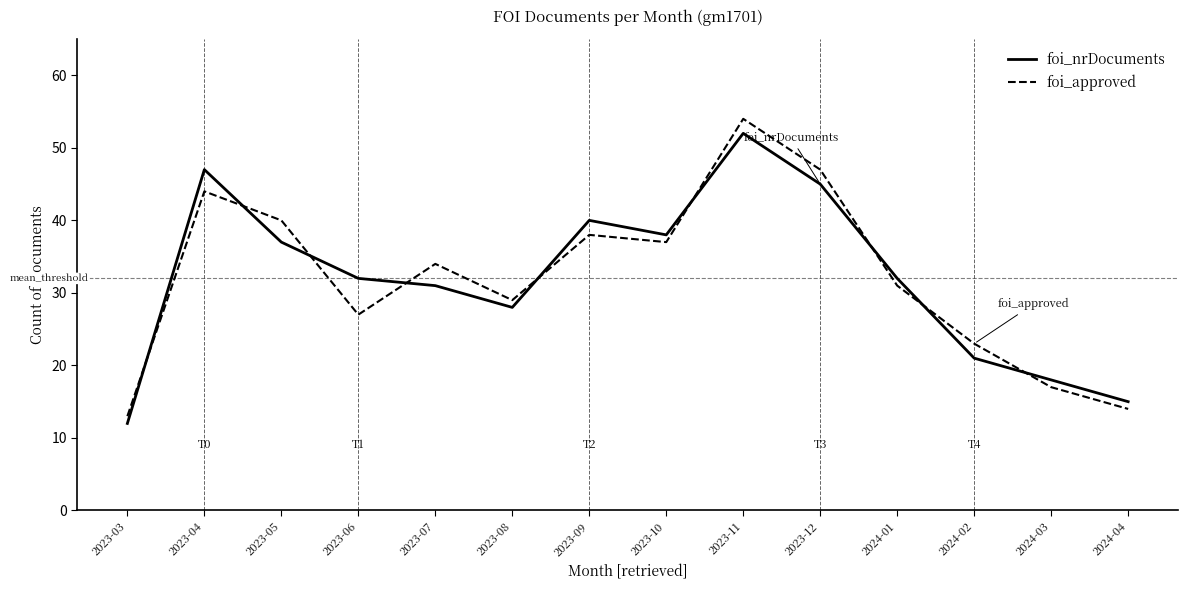

Reading right to left, list all the values displayed in this chart.

foi_nrDocuments: 15	18	21	32	45	52	38	40	28	31	32	37	47	12
foi_approved: 14	17	23	31	47	54	37	38	29	34	27	40	44	13